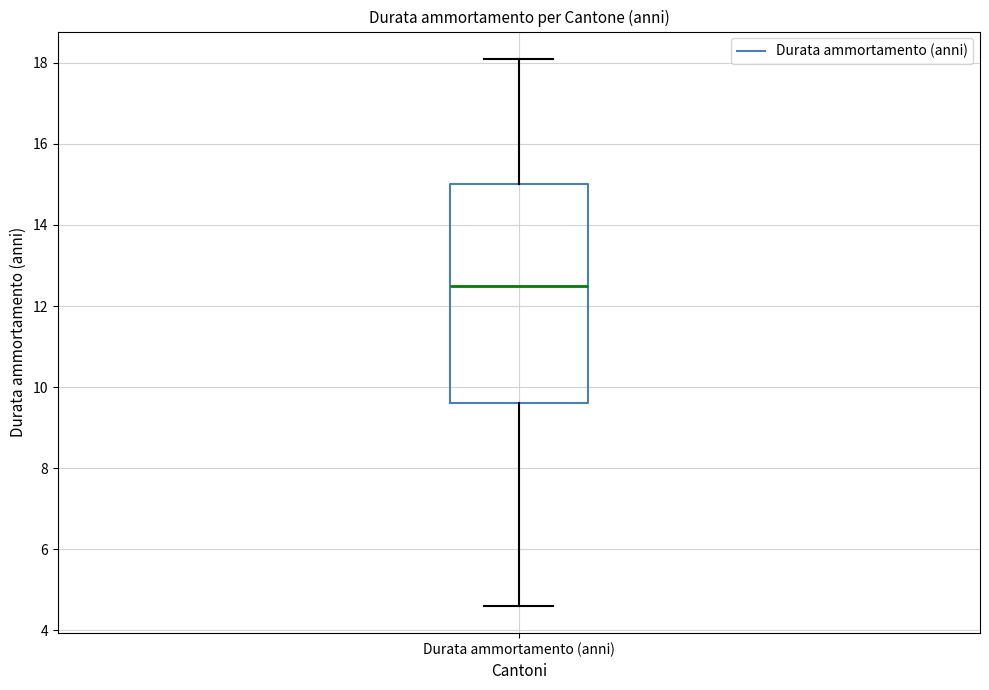

Transcribe this box plot: give where the median line is, the range the box spans, and where the two whiskers end, as read against the y-axis. The values are not printed on the chart, so give them approximately, as read against the axis.

median 12.6, box 9.6 to 15.0, whiskers 4.6 to 18.2